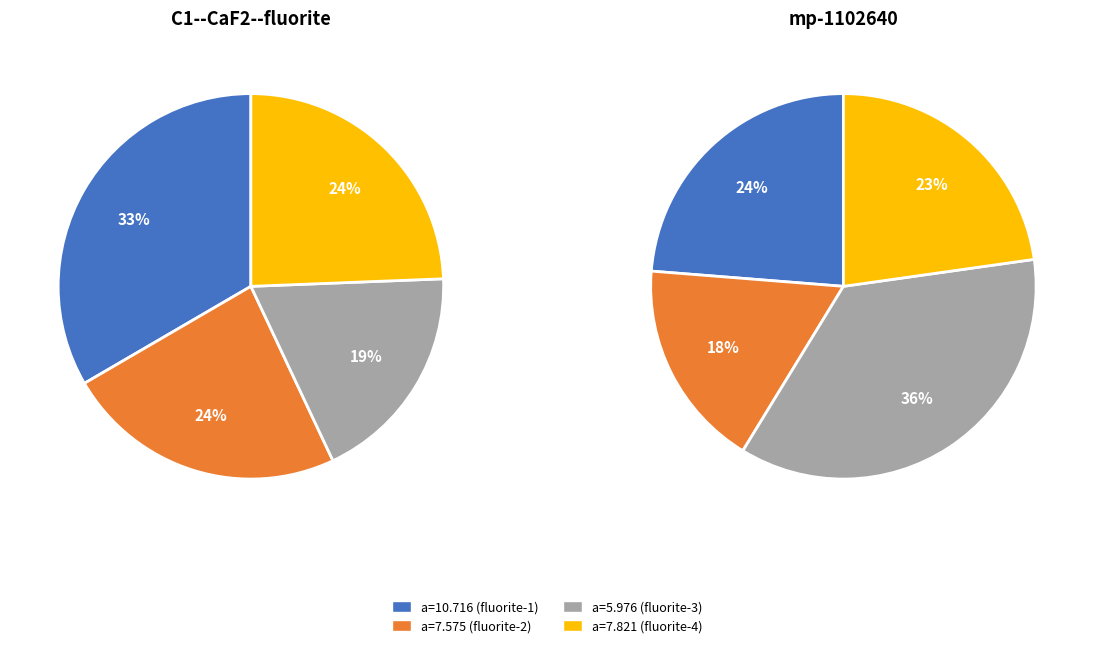

What is the difference between the highest and lowest values at 3?

2.7